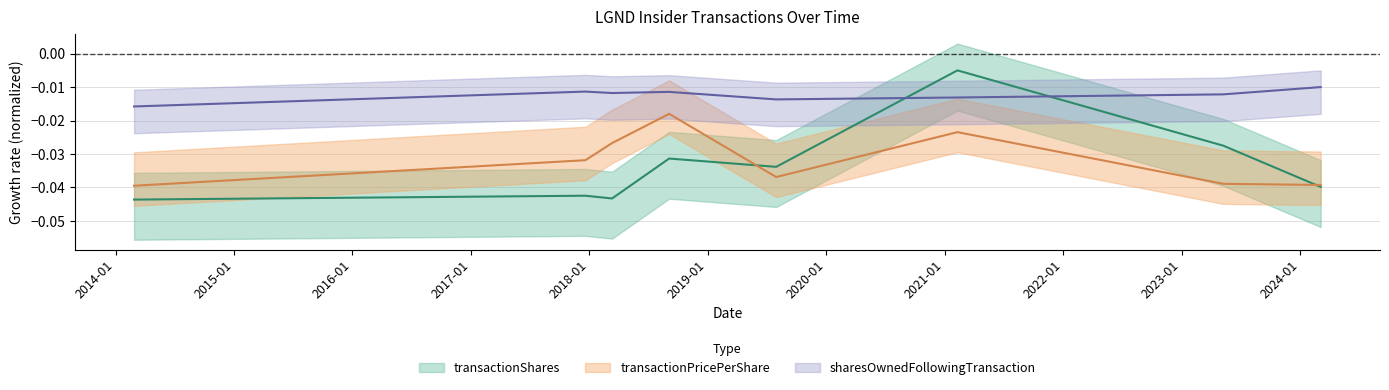

Where is transactionShares nearest to the value 0?

2021-02-09